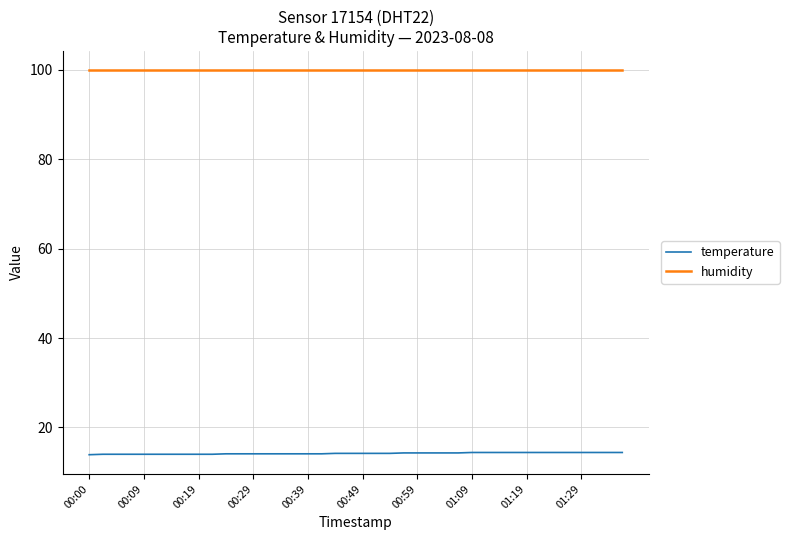

What is the sum of all temperature values?

568.0